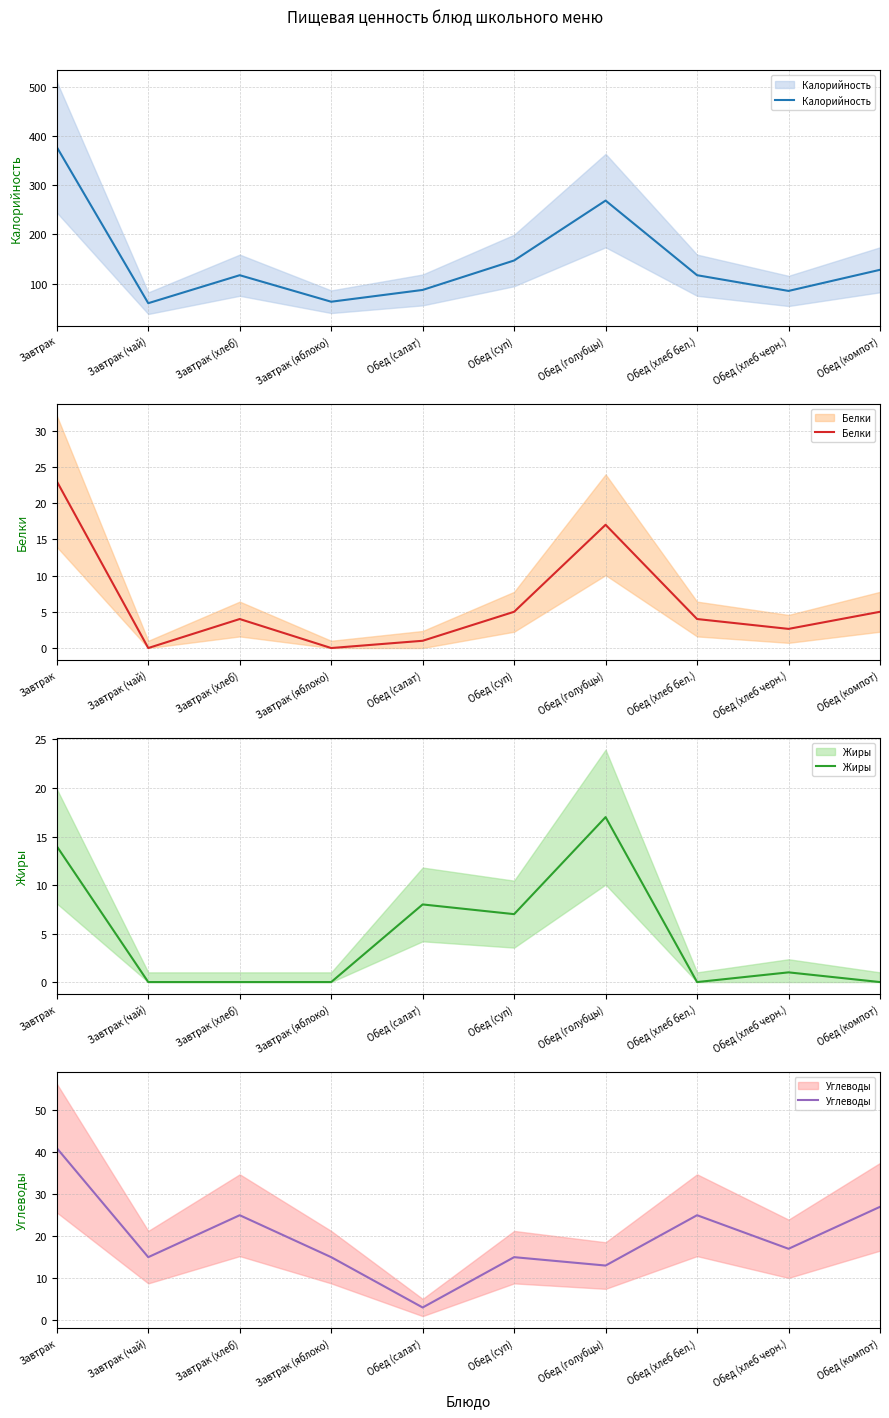

Which series has the widest spread of values?

Калорийность